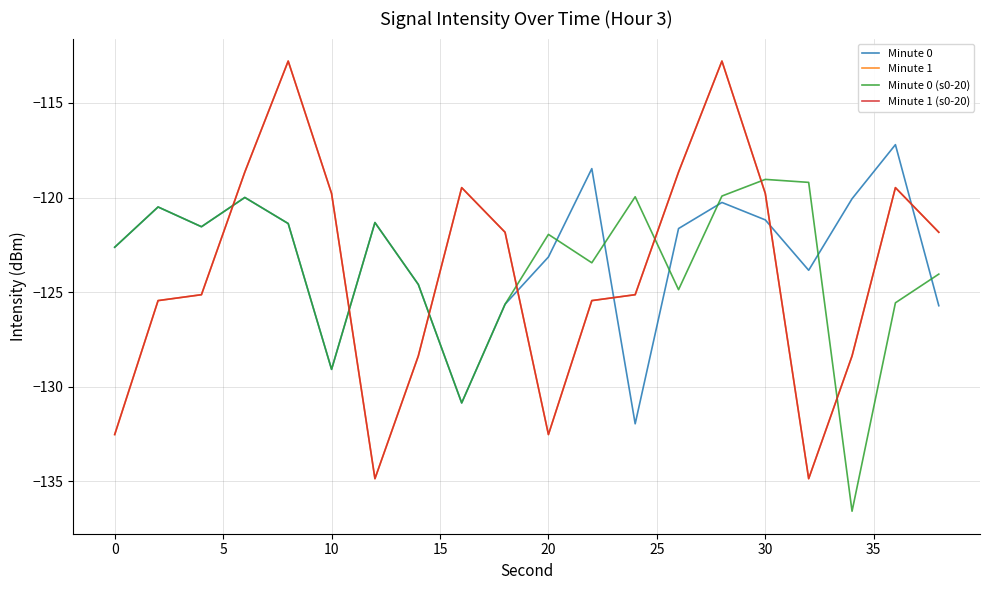

Does the chart display data point markers on the line(s)?

No